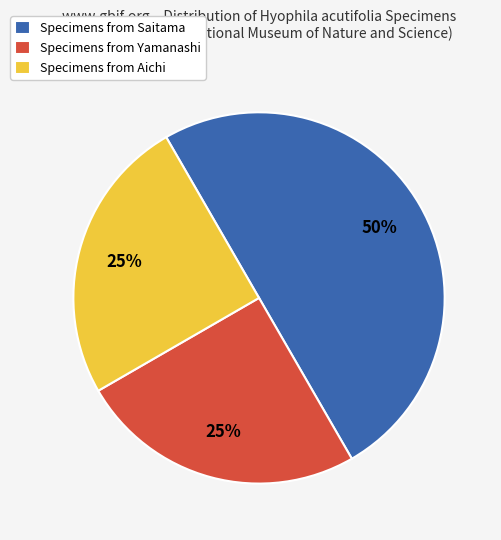

How many segments does this pie chart have?

3